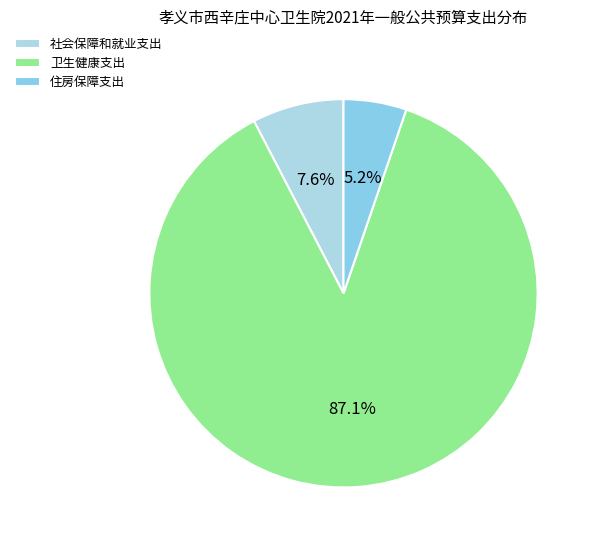

Count the number of slices in the pie.

3